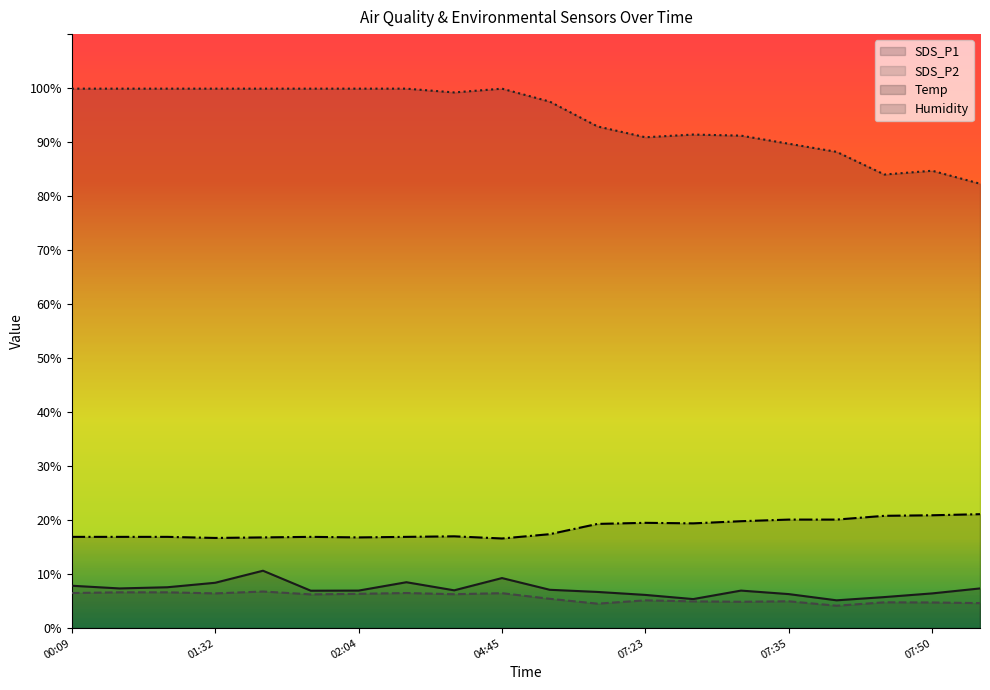

What is the label of the 12th point from the left?

07:13